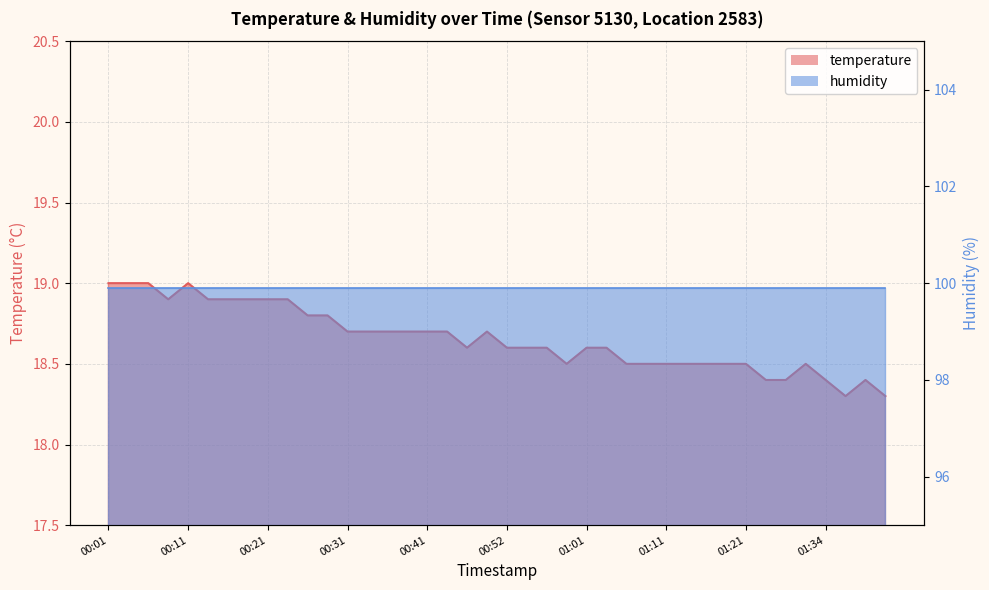

What is the approximate value at 00:52?

18.6